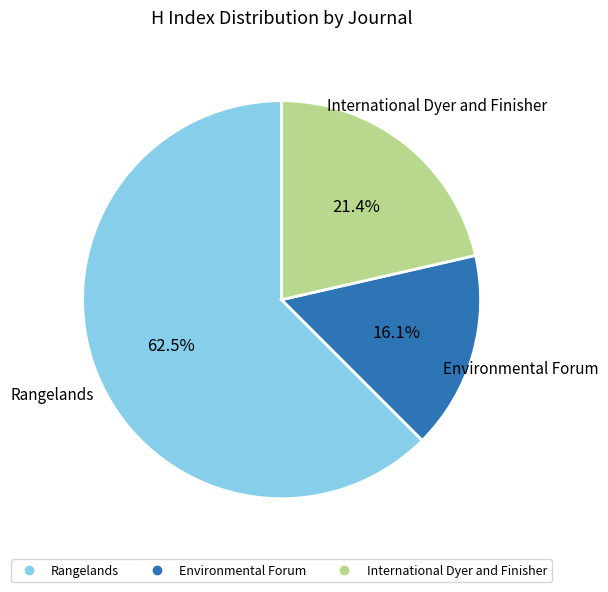

Rank the categories by value from highest to lowest.

Rangelands, International Dyer and Finisher, Environmental Forum